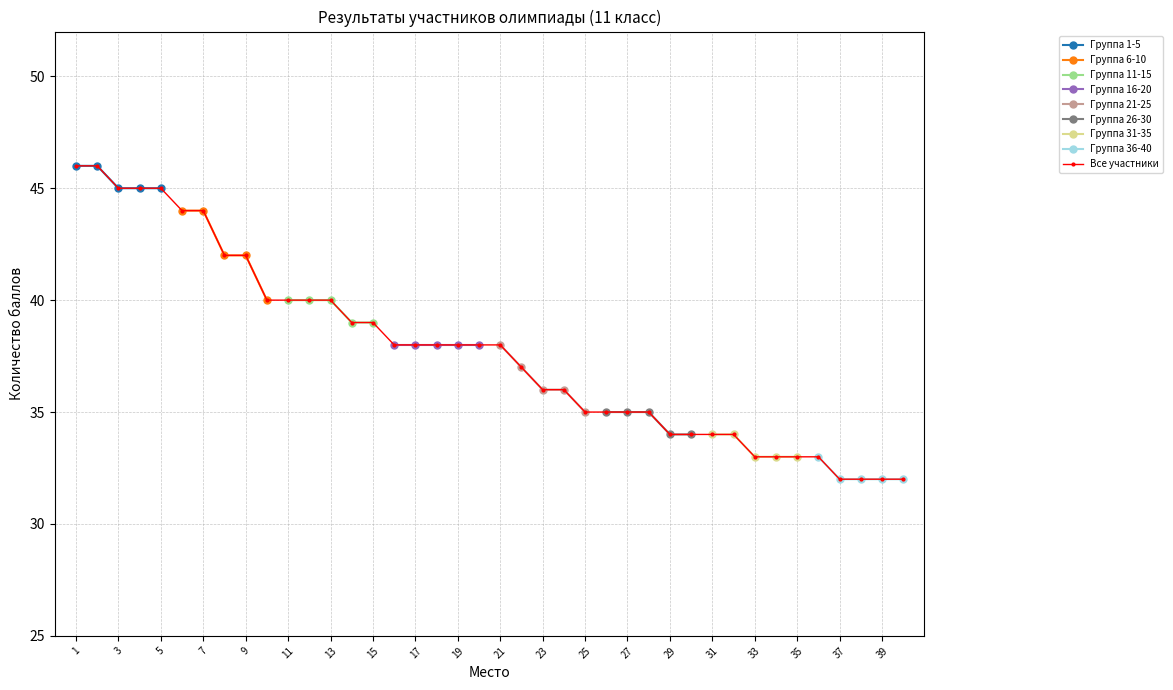

What is the approximate value at 14?

39